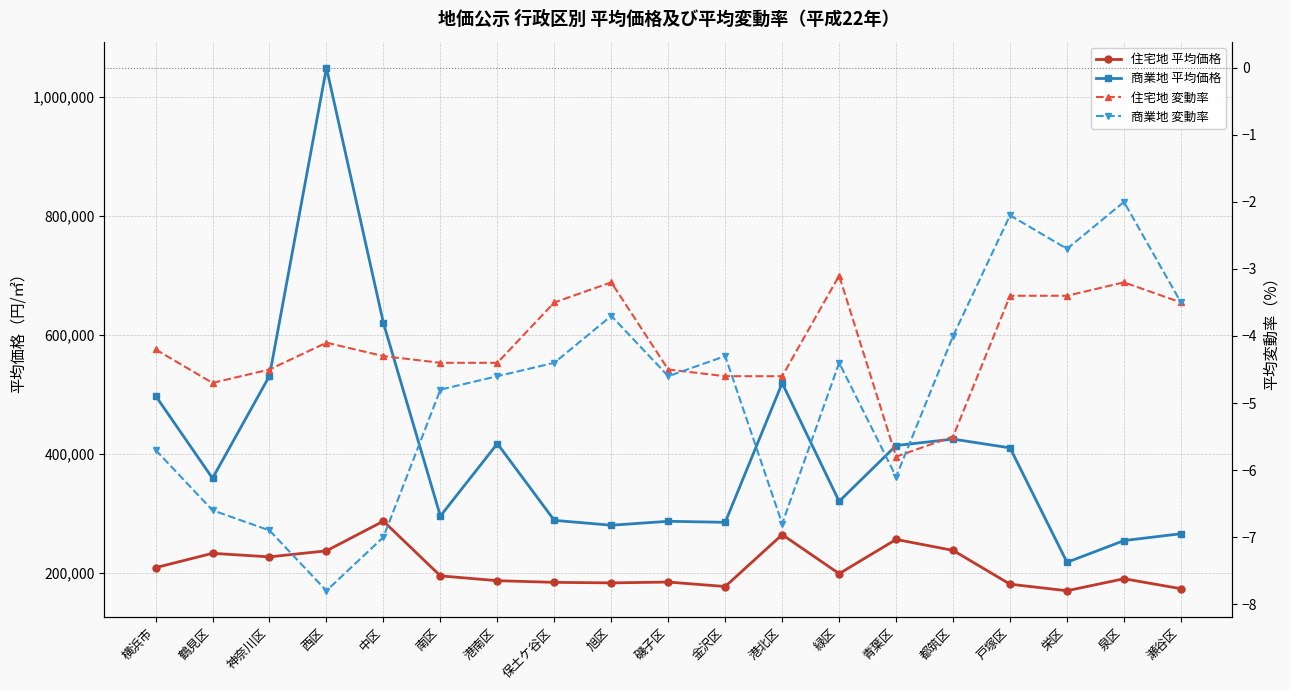

What is the label of the 18th point from the right?

鶴見区